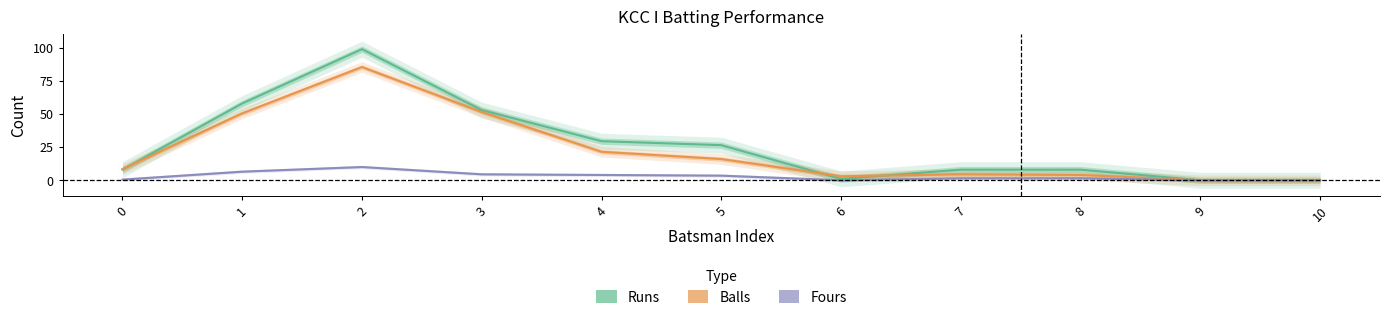

What is the difference between the second highest and second lowest values in the Fours series?

6.5